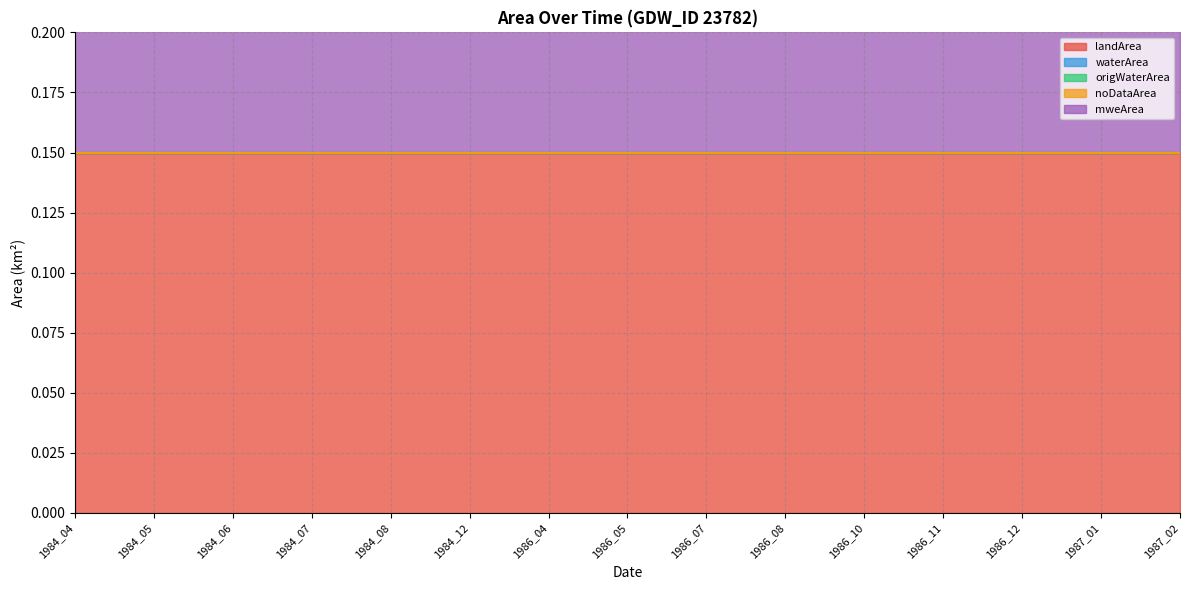

At which category does the chart reach its peak across all series?

1984_04